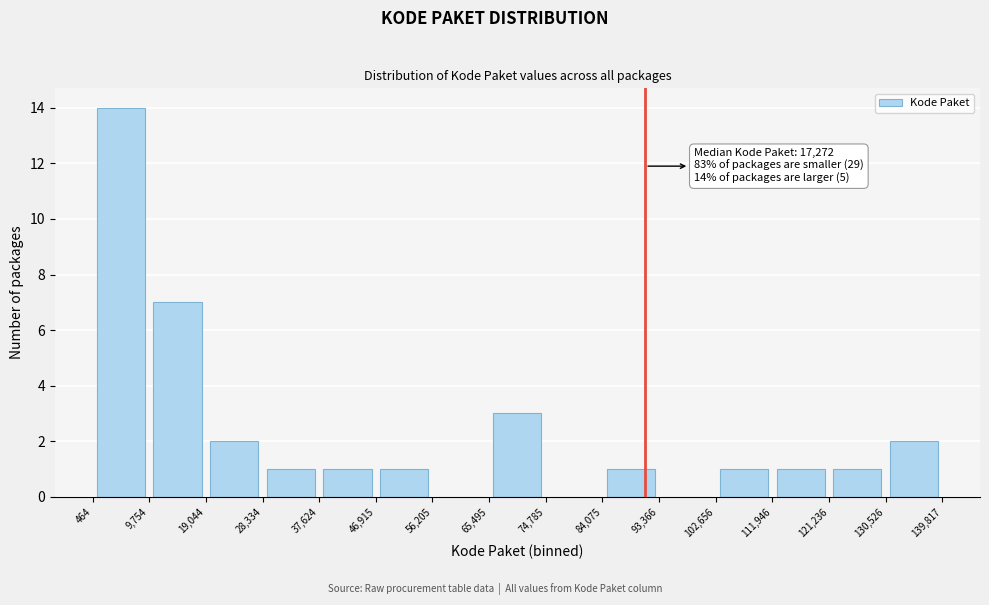

Which range on the x-axis has the tallest bar?

464 to 9,754